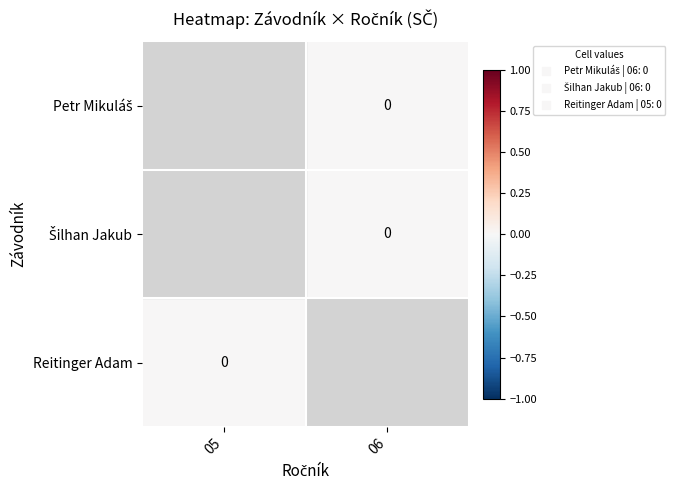

Where is Reitinger Adam nearest to the value 0?

05